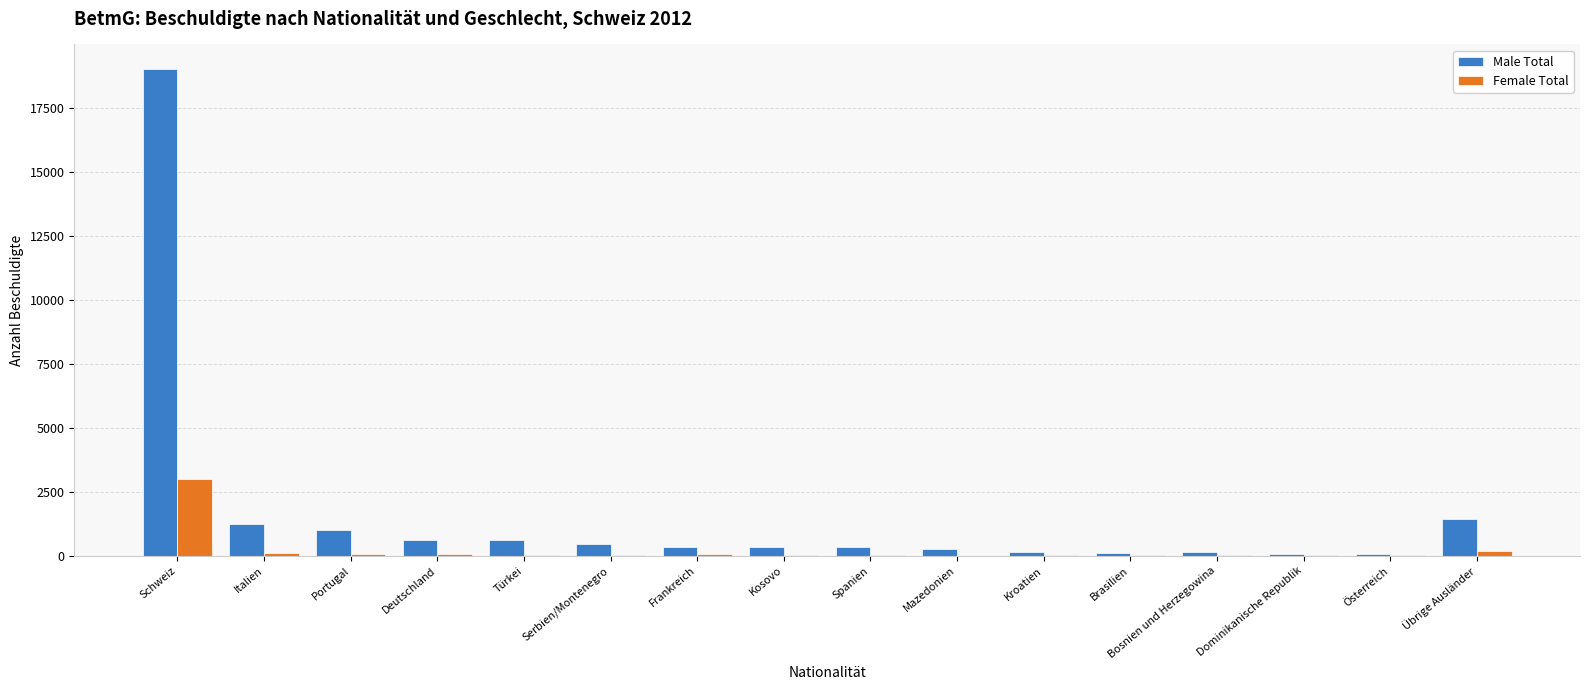

At which label does Female Total reach its peak?

Schweiz